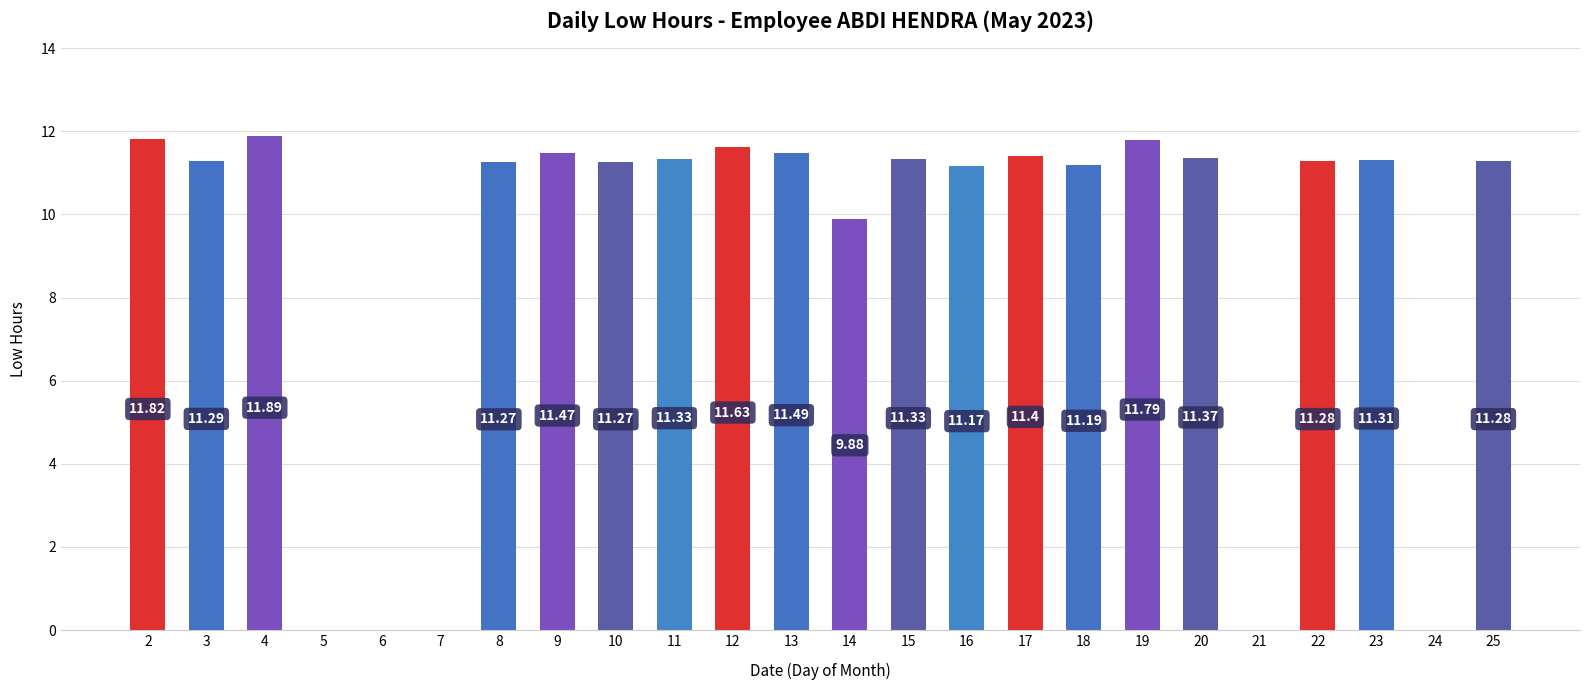

Reading left to right, extract all data points from this chart.

11.8	11.3	11.9	0.0	0.0	0.0	11.3	11.5	11.3	11.3	11.6	11.5	9.9	11.3	11.2	11.4	11.2	11.8	11.4	0.0	11.3	11.3	0.0	11.3